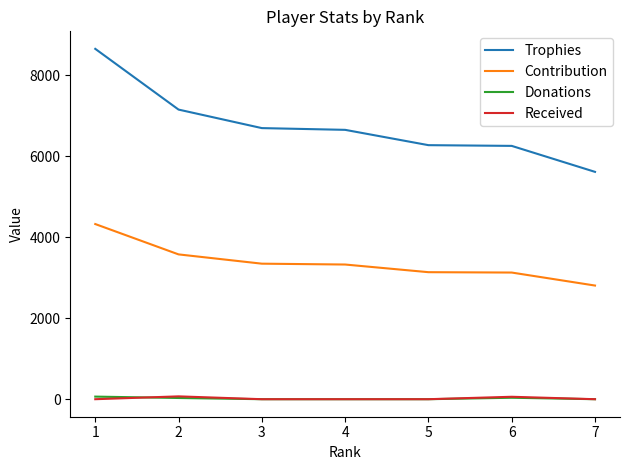

Is this an area chart (filled region under the line)?

No